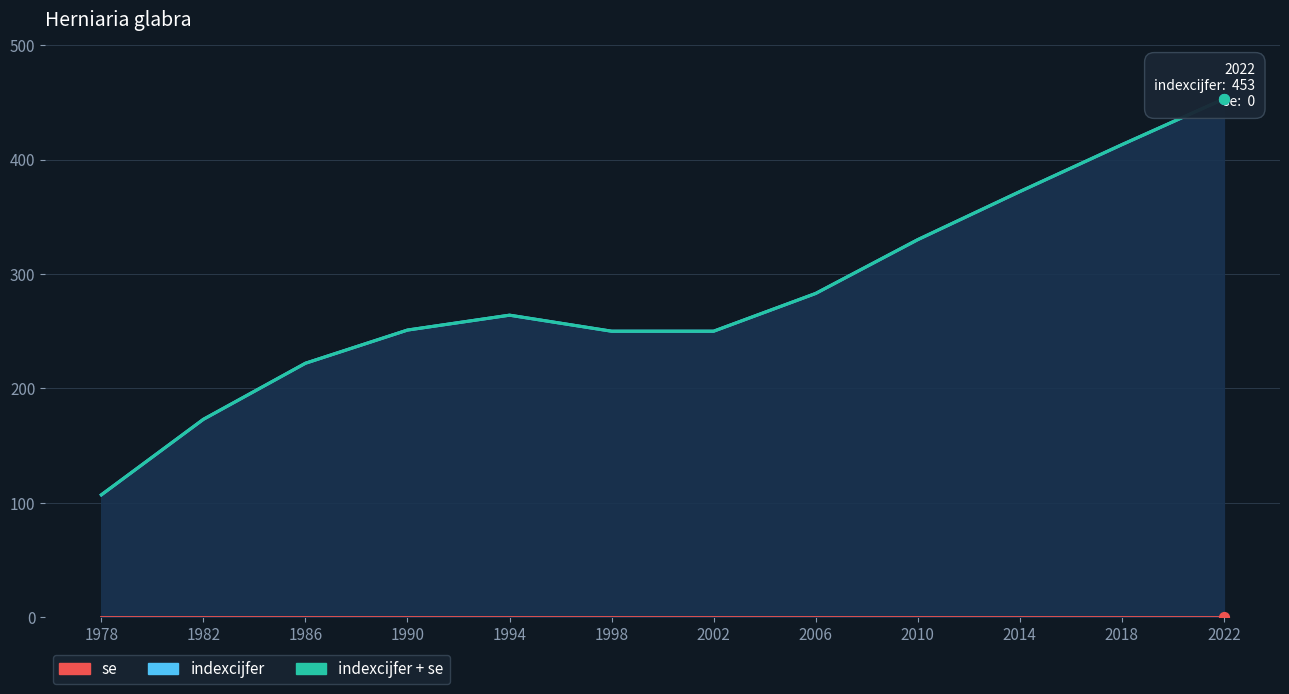

Which series reaches the minimum Y coordinate?

se